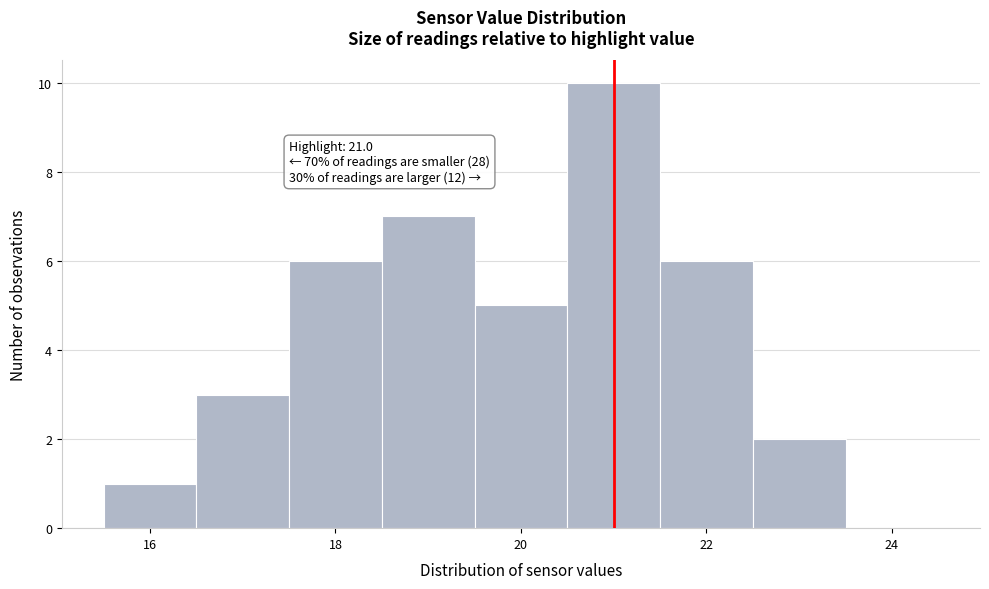

Which range on the x-axis has the tallest bar?

20.5 to 21.5